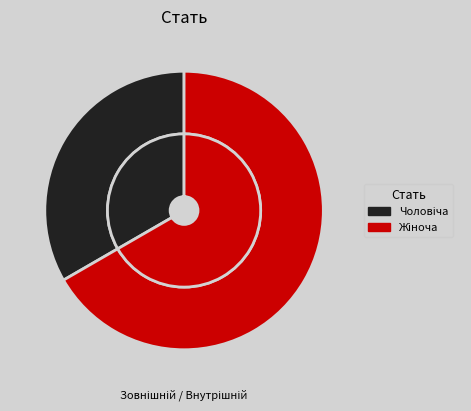

To the nearest percent, what is the average slice percentage?

50%